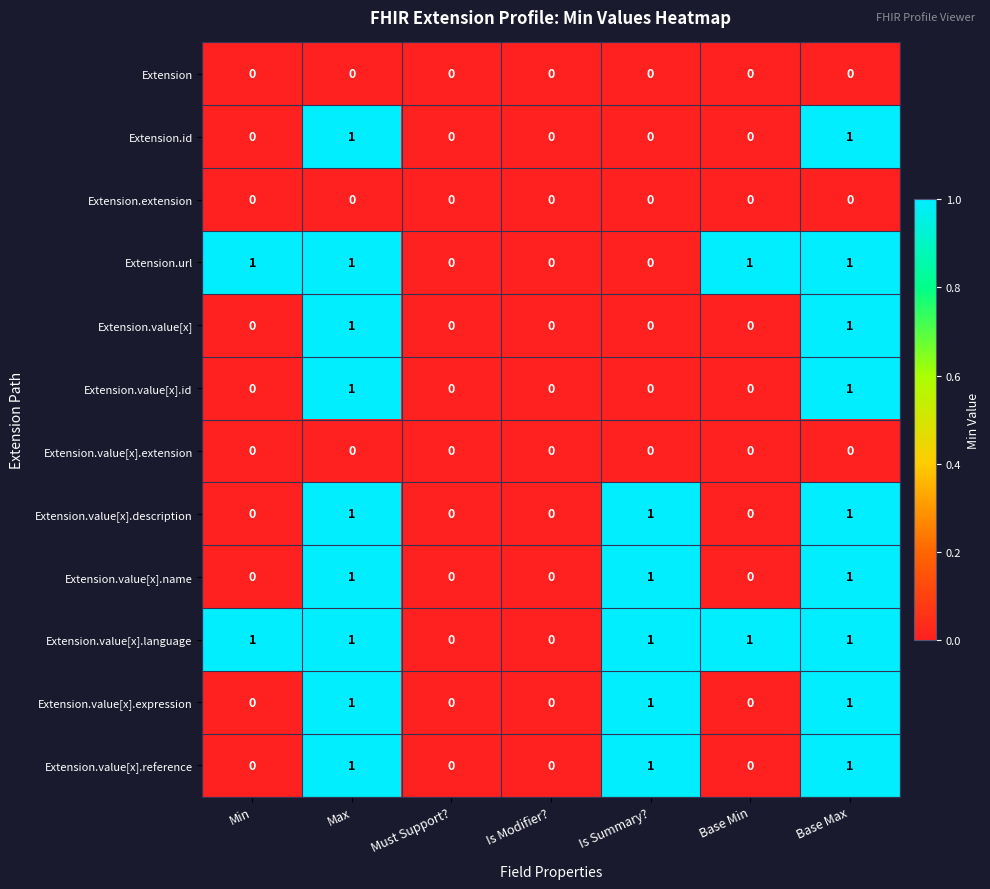

Is the value of Extension.url at Min greater than the value of Extension.value[x].language at Must Support??

Yes